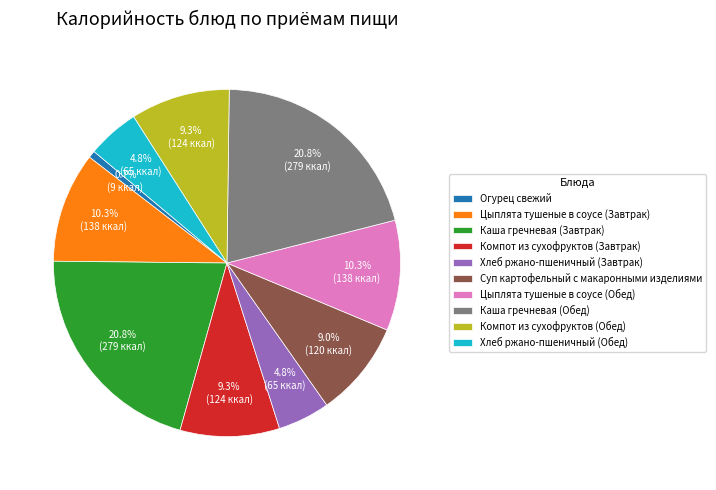

How much of the chart is everything except Компот из сухофруктов (Завтрак)?

90.7%